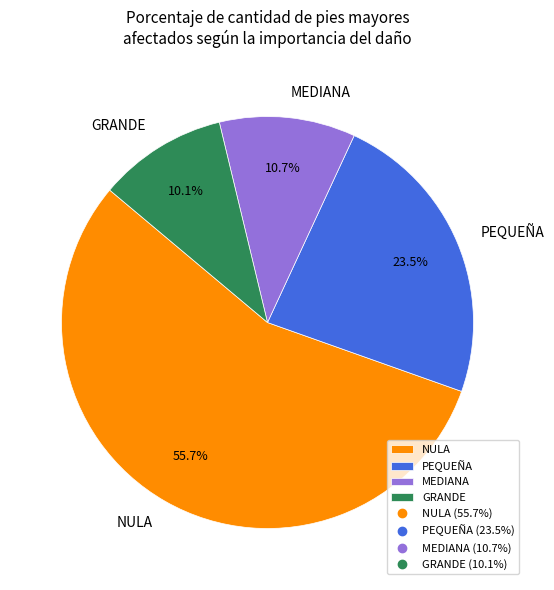

To the nearest percent, what is the combined percentage of NULA and MEDIANA?

66%